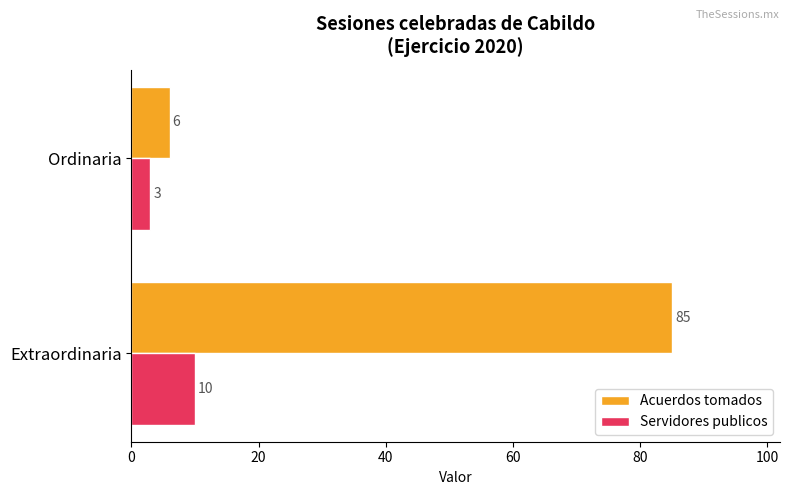

What is the average value of the Acuerdos tomados series?

46